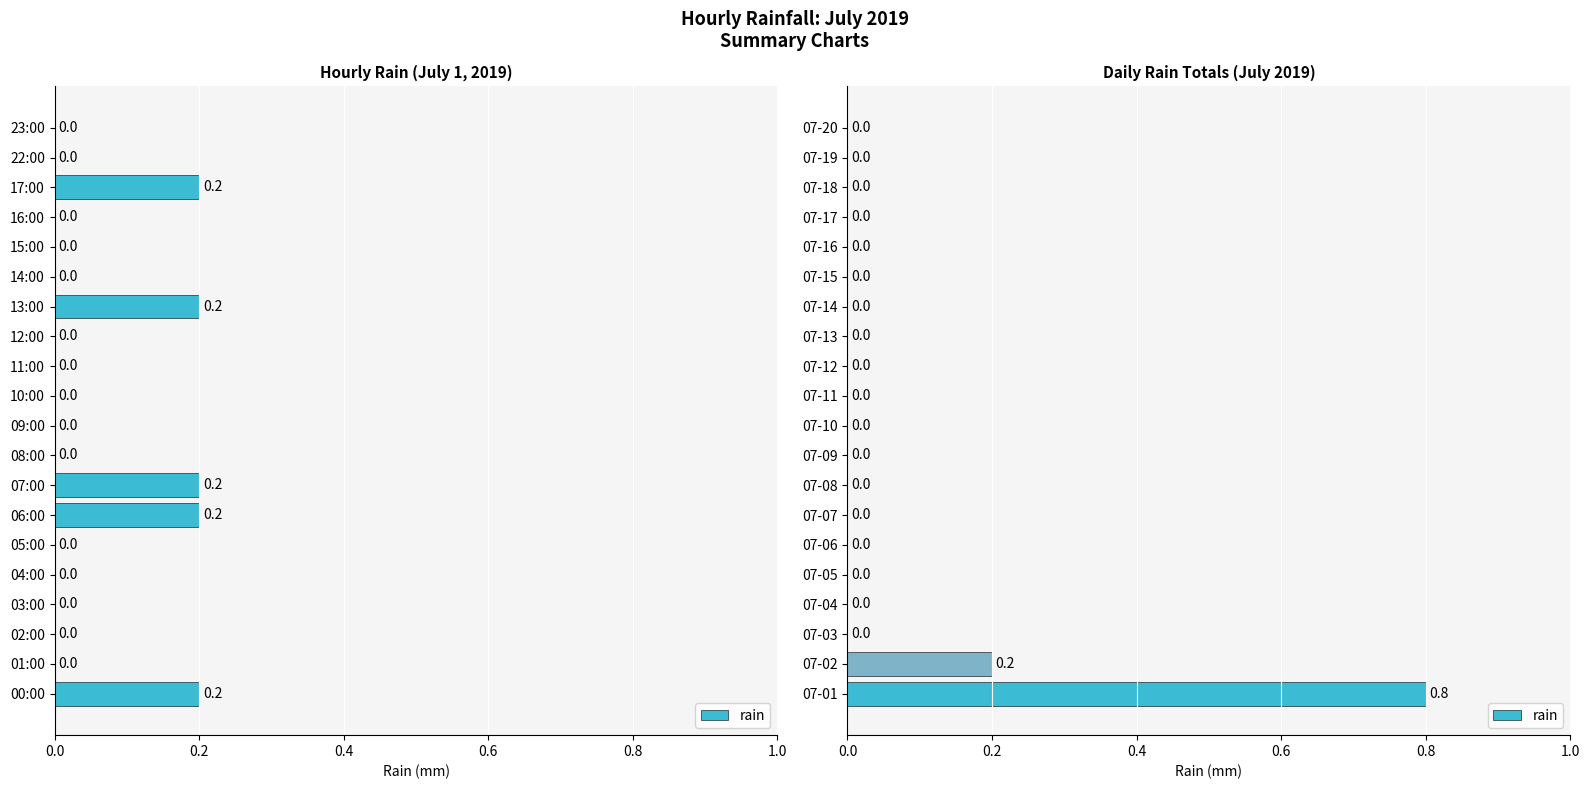

What is the label of the 10th bar from the left?

9